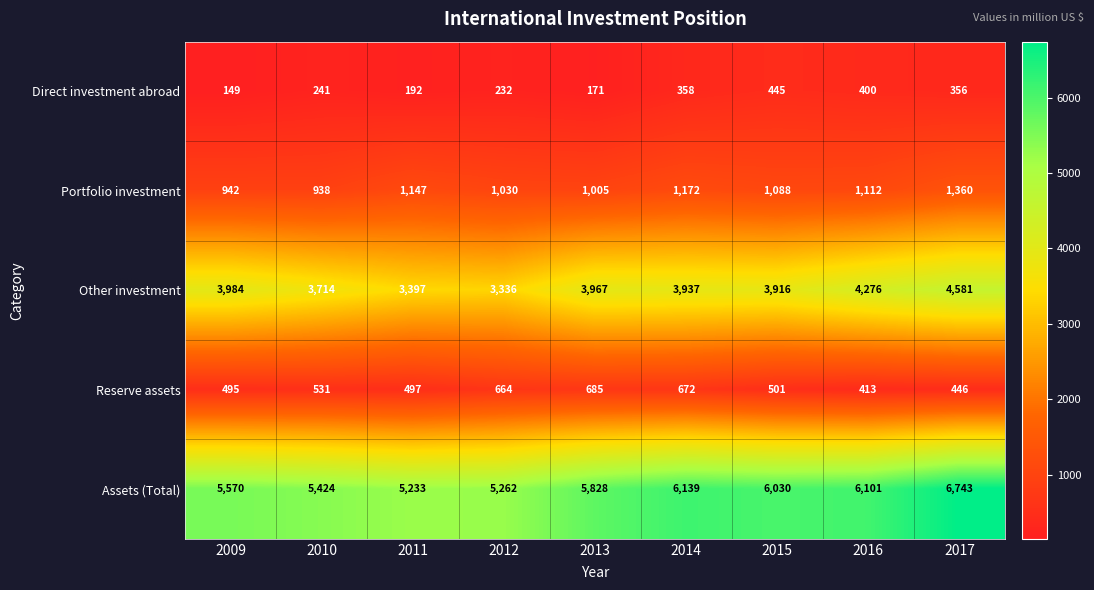

What is the sum of all Other investment values?

35108